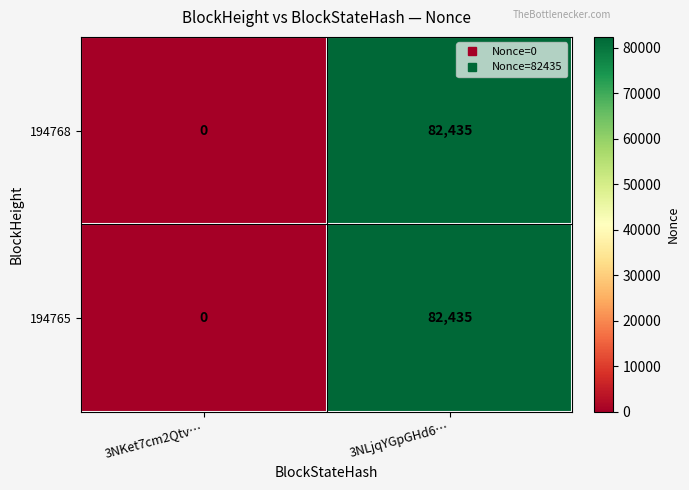

List the labels in order of 194765 value, largest first.

3NLjqYGpGHd6…, 3NKet7cm2Qtv…